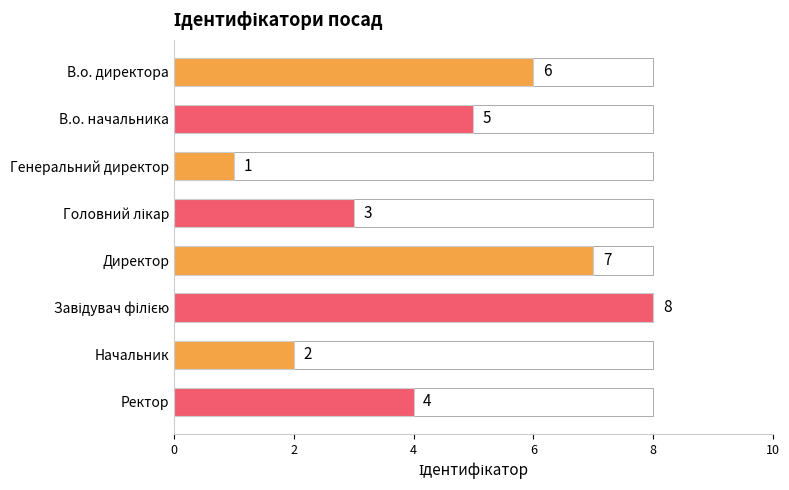

What position from the bottom is Генеральний директор?

6